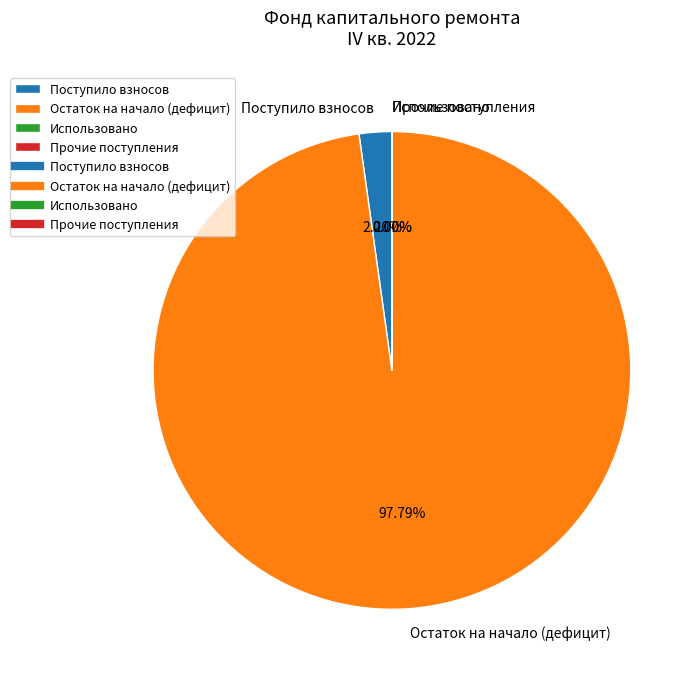

To the nearest percent, what is the difference between the largest and smallest slice percentages?

98%